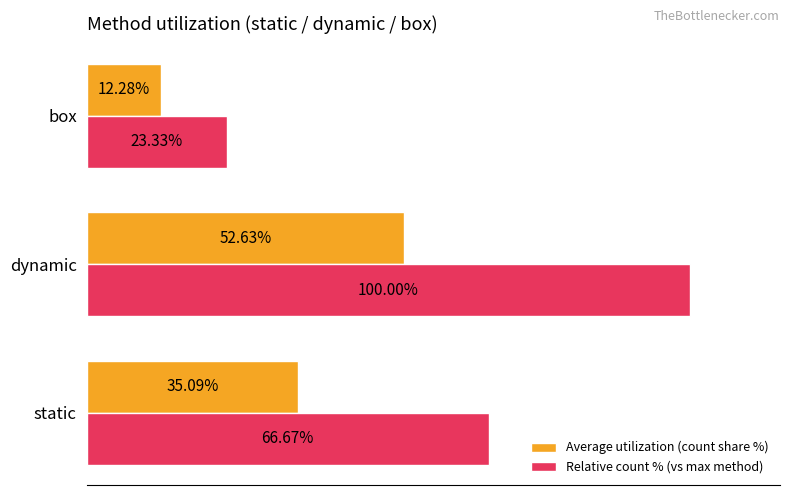

What are all the series names shown in the legend?

Average utilization (count share %), Relative count % (vs max method)